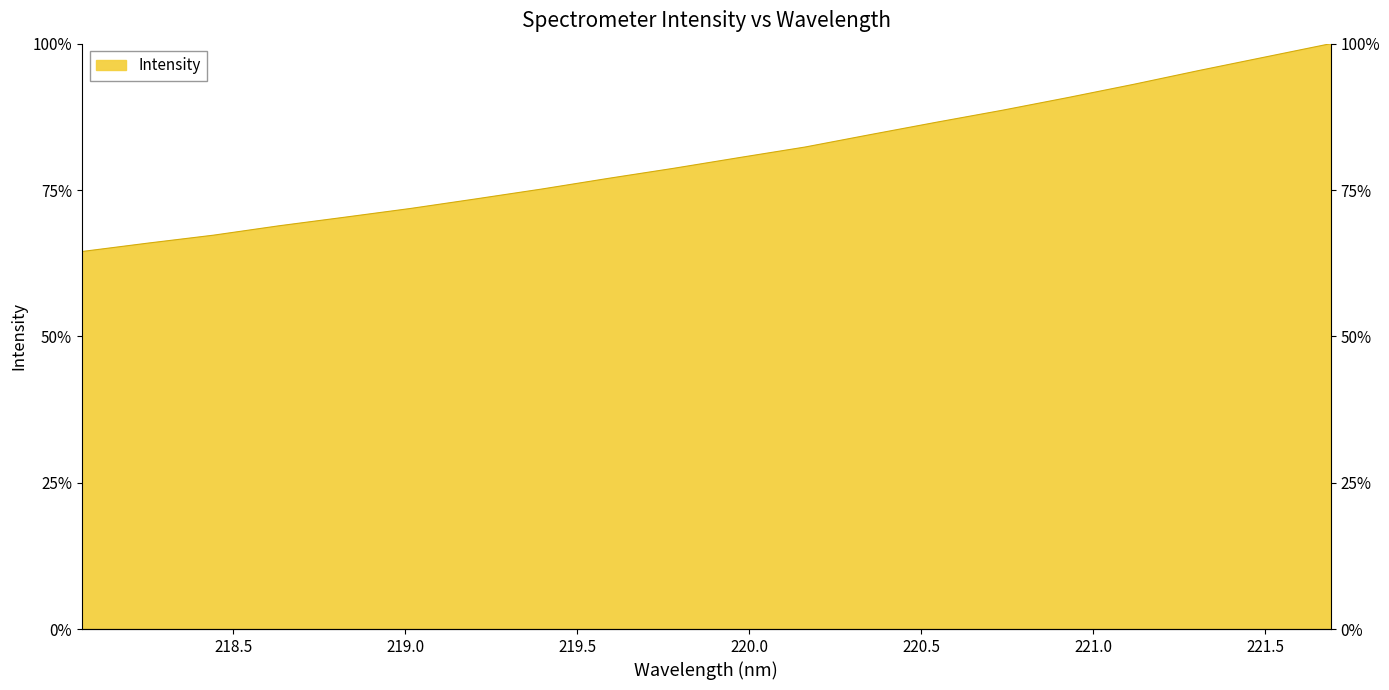

Rank the categories by value from highest to lowest.

221.6902, 221.4993, 221.3083, 221.1174, 220.9264, 220.7354, 220.5444, 220.3533, 220.1623, 219.9712, 219.7801, 219.589, 219.3979, 219.2067, 219.0156, 218.8244, 218.6332, 218.442, 218.2508, 218.0596